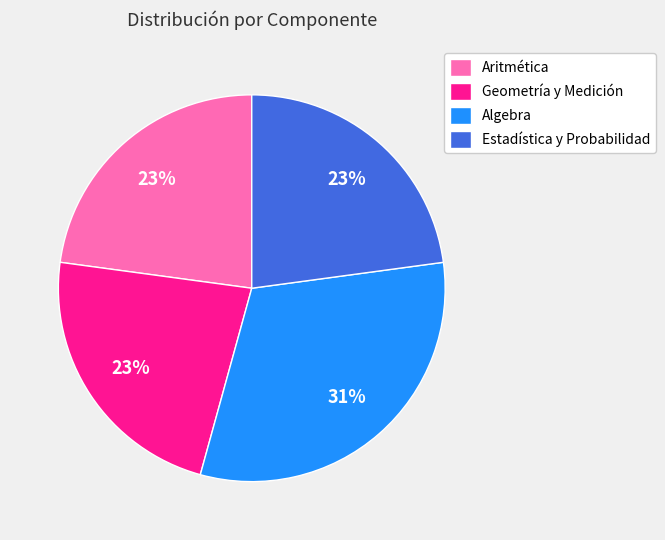

How many slices are in this pie chart?

4